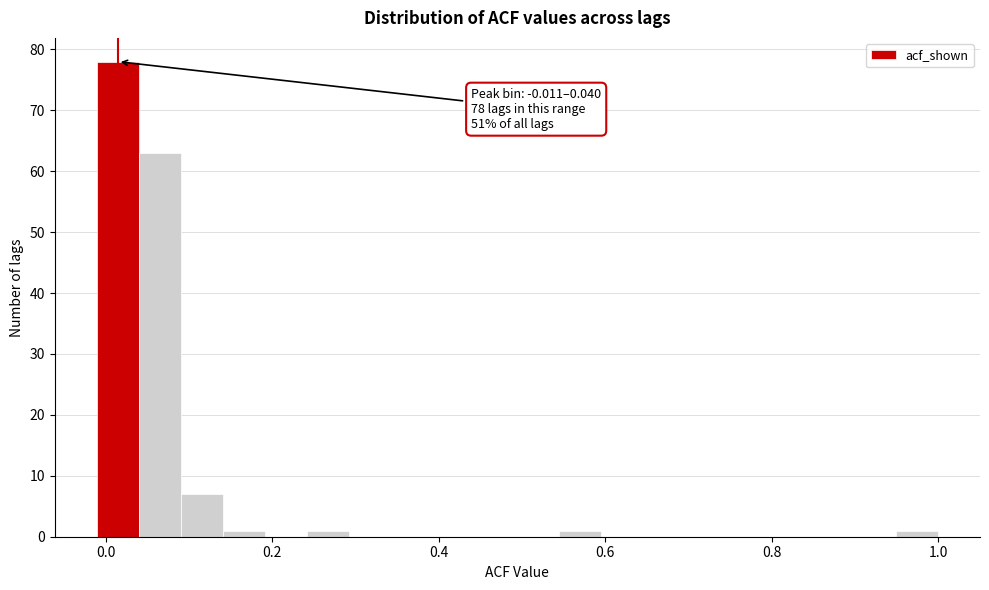

Around what value on the x-axis is the tallest bar? Give the approximate position of its centre, as read against the axis.

0.02